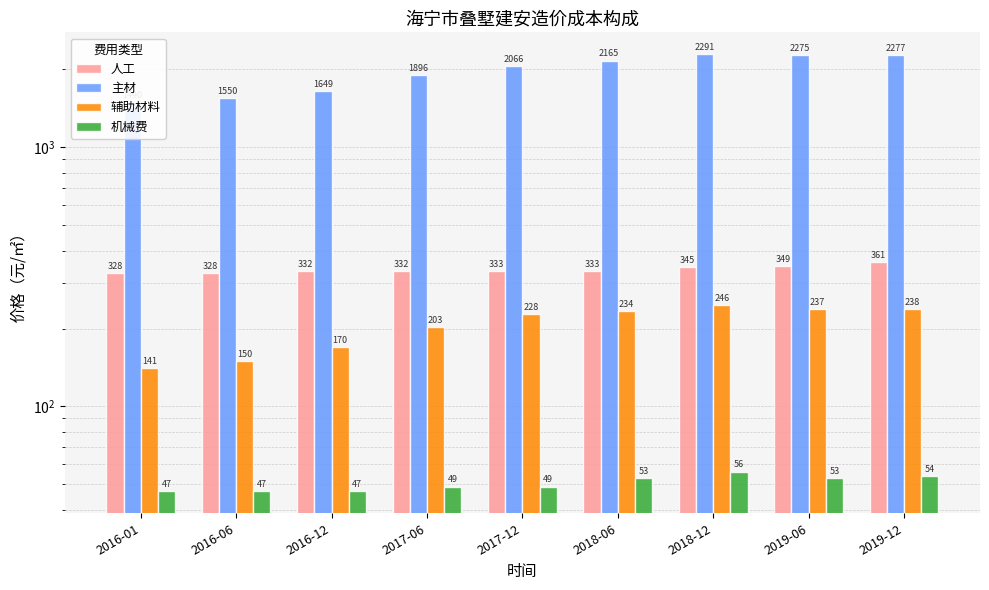

How many values in the 主材 series are below 2066?

4